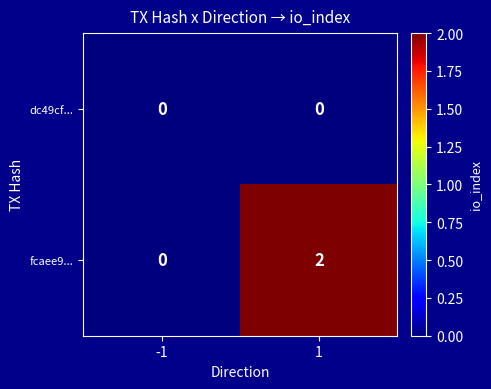

Which series has the largest total across all categories?

fcaee9...